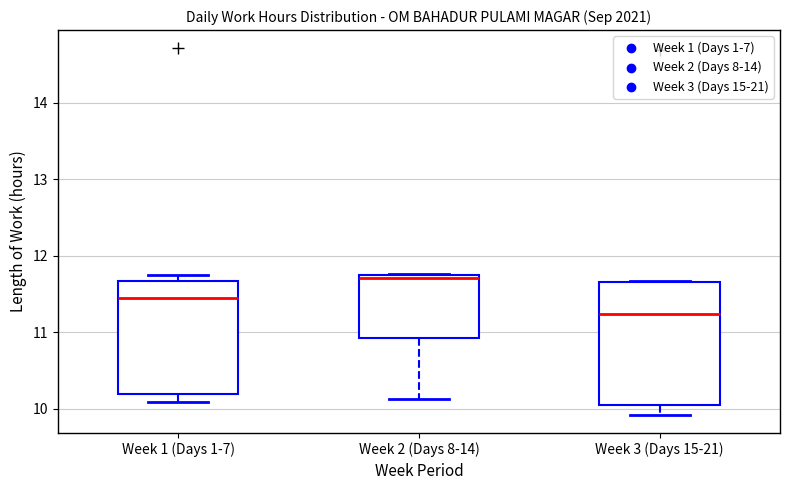

Where does the median line of the box for Week 1 (Days 1-7) sit on the y-axis? The values are not printed on the chart, so give them approximately, as read against the axis.

11.5